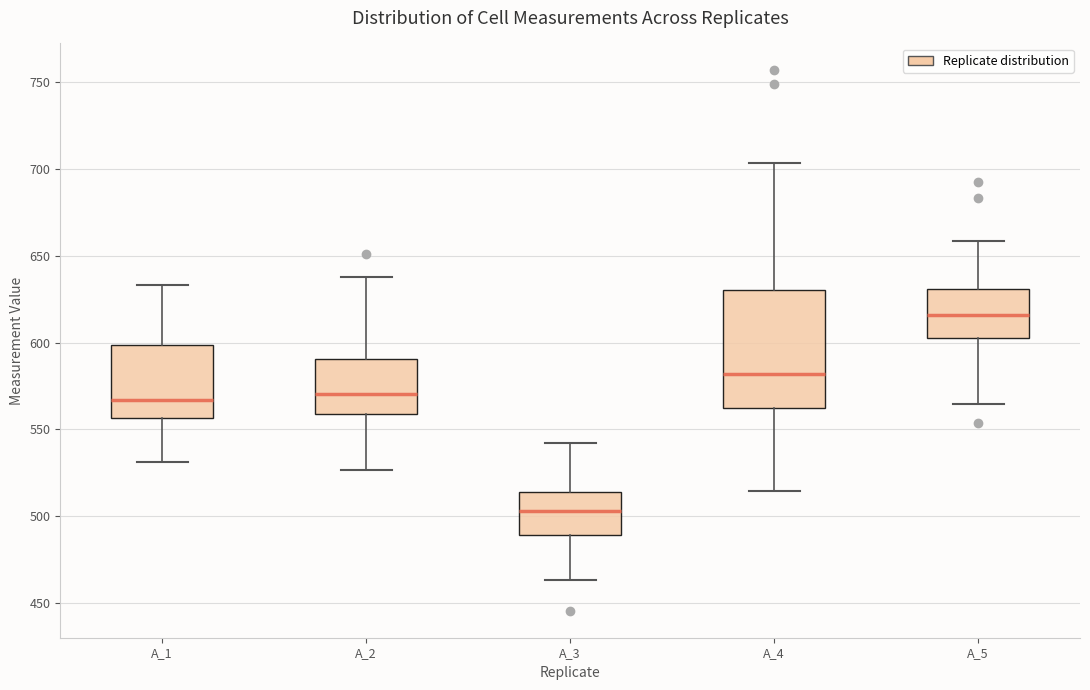

Reading left to right, read every box against the y-axis: the position of its median line, the range the box covers, and the ends of its whiskers. The values are not printed on the chart, so give them approximately, as read against the axis.

A_1: median 565, box 555 to 600, whiskers 530 to 635
A_2: median 570, box 560 to 590, whiskers 525 to 635
A_3: median 505, box 490 to 515, whiskers 465 to 540
A_4: median 580, box 560 to 630, whiskers 515 to 705
A_5: median 615, box 605 to 630, whiskers 565 to 660